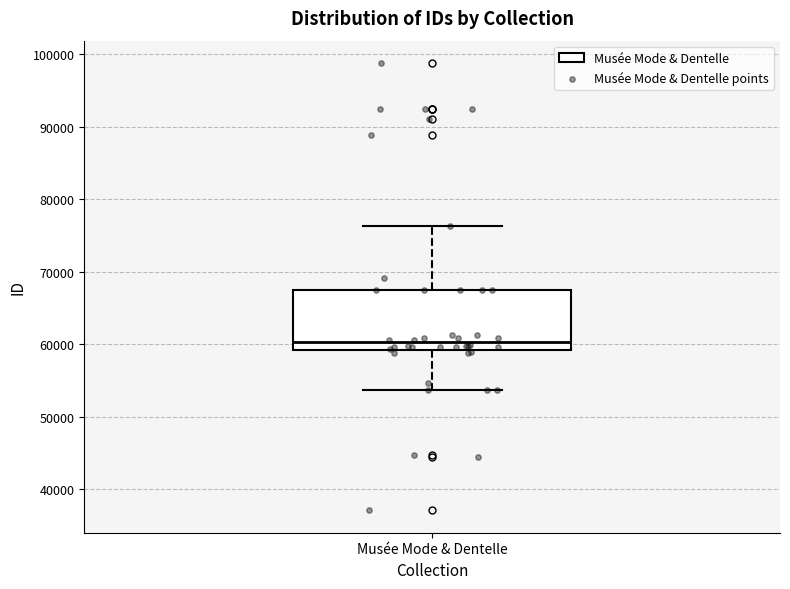

Transcribe this box plot: give where the median line is, the range the box spans, and where the two whiskers end, as read against the y-axis. The values are not printed on the chart, so give them approximately, as read against the axis.

median 60000, box 59000 to 68000, whiskers 54000 to 76000